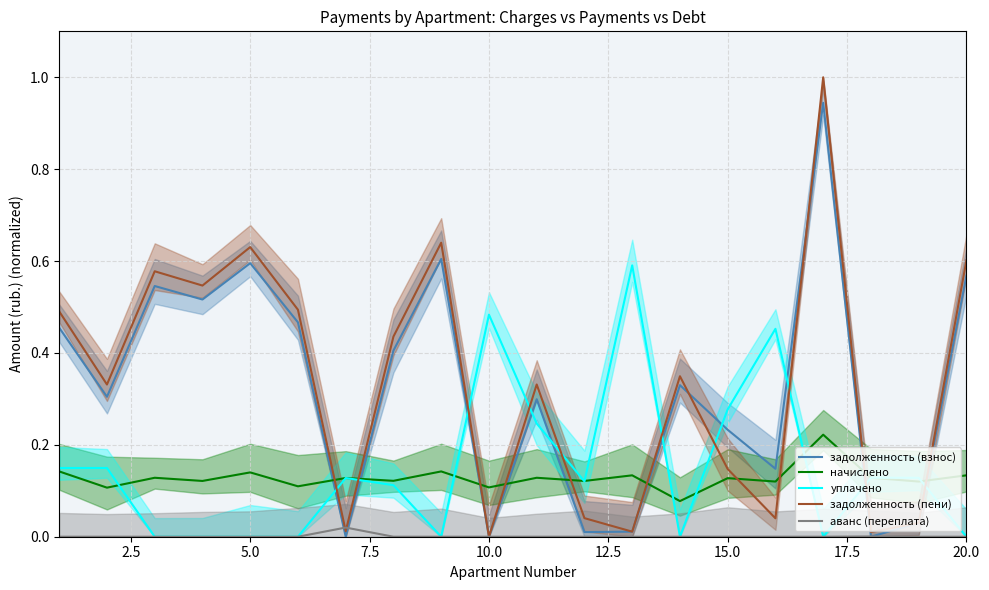

Reading left to right, extract all data points from this chart.

задолженность (взнос): 0.5	0.3	0.5	0.5	0.6	0.5	0.0	0.4	0.6	0.0	0.3	0.0	0.0	0.3	0.2	0.1	0.9	0.0	0.0	0.6
начислено: 0.1	0.1	0.1	0.1	0.1	0.1	0.1	0.1	0.1	0.1	0.1	0.1	0.1	0.1	0.1	0.1	0.2	0.1	0.1	0.1
уплачено: 0.1	0.1	0.0	0.0	0.0	0.0	0.1	0.1	0.0	0.5	0.2	0.1	0.6	0.0	0.3	0.5	0.0	0.1	0.1	0.0
задолженность (пени): 0.5	0.3	0.6	0.5	0.6	0.5	0.0	0.4	0.6	0.0	0.3	0.0	0.0	0.3	0.1	0.0	1.0	0.0	0.0	0.6
аванс (переплата): 0.0	0.0	0.0	0.0	0.0	0.0	0.0	0.0	0.0	0.0	0.0	0.0	0.0	0.0	0.0	0.0	0.0	0.0	0.0	0.0